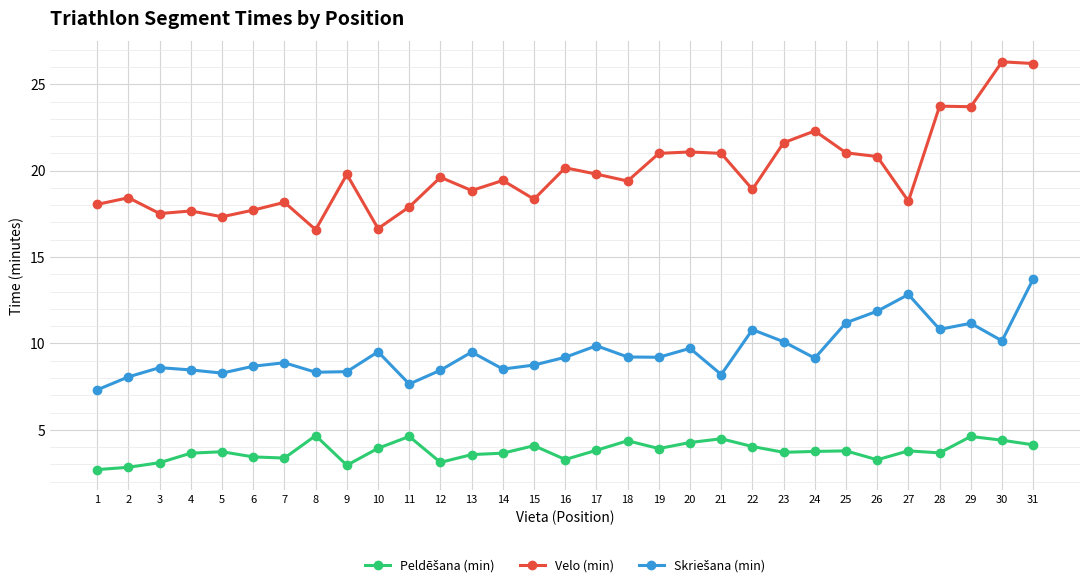

What is the average value of the Velo (min) series?

19.9